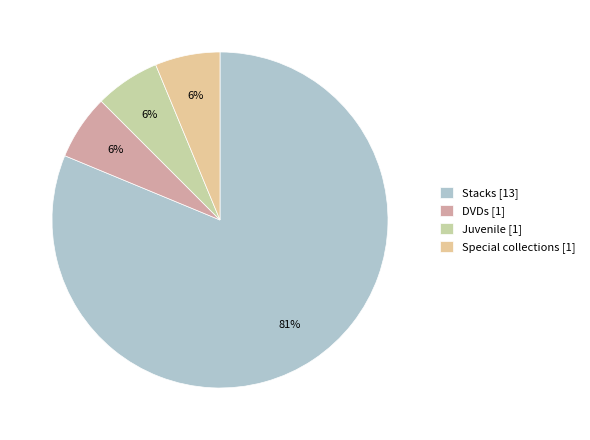

How many slices are in this pie chart?

4